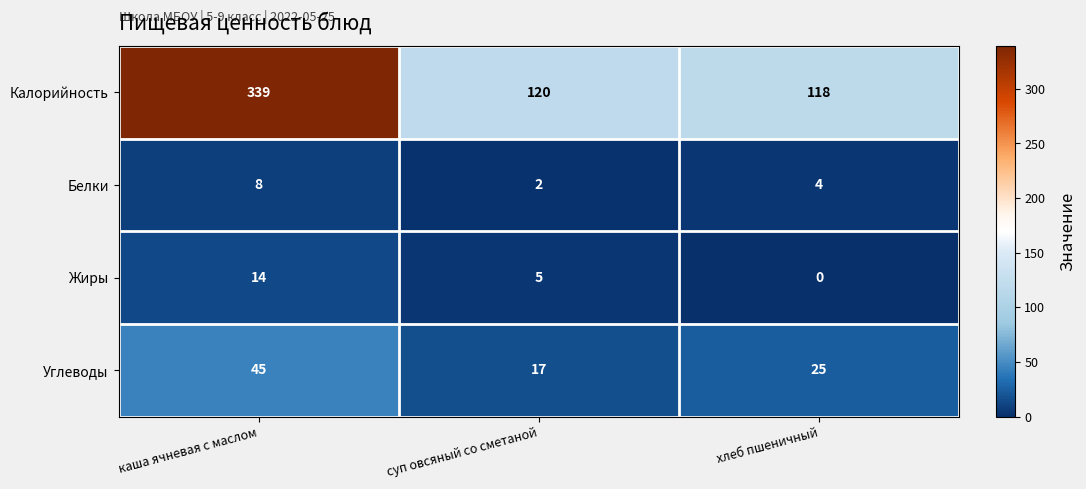

Which series has the largest range (max minus min)?

Калорийность